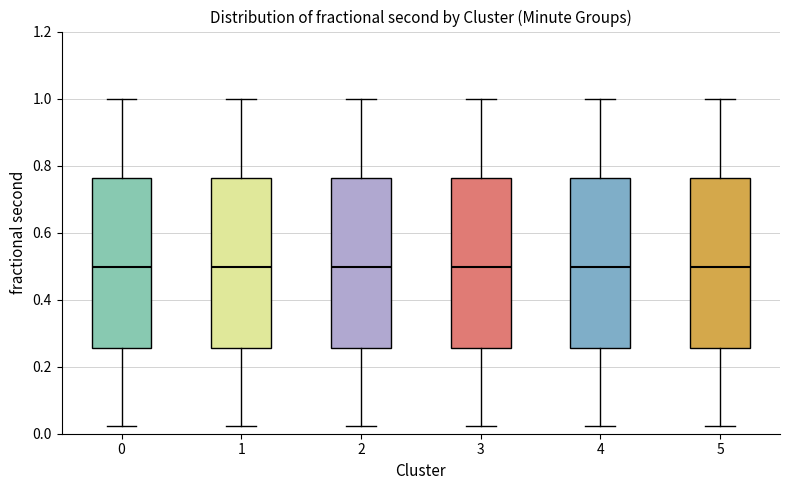

Reading left to right, transcribe this box plot: for each box, give where its median line is, the range the box spans, and where its two whiskers end, as read against the y-axis. The values are not printed on the chart, so give them approximately, as read against the axis.

0: median 0.50, box 0.26 to 0.76, whiskers 0.02 to 1.00
1: median 0.50, box 0.26 to 0.76, whiskers 0.02 to 1.00
2: median 0.50, box 0.26 to 0.76, whiskers 0.02 to 1.00
3: median 0.50, box 0.26 to 0.76, whiskers 0.02 to 1.00
4: median 0.50, box 0.26 to 0.76, whiskers 0.02 to 1.00
5: median 0.50, box 0.26 to 0.76, whiskers 0.02 to 1.00